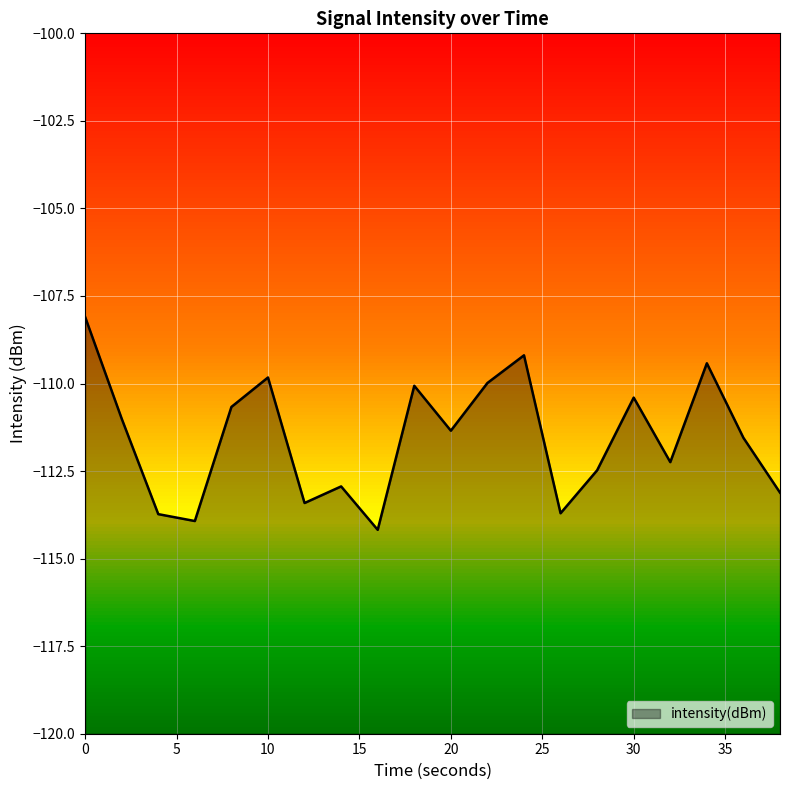

Reading left to right, list all the values displayed in this chart.

0=-108.1	2=-111.0	4=-113.7	6=-113.9	8=-110.7	10=-109.8	12=-113.4	14=-112.9	16=-114.2	18=-110.1	20=-111.3	22=-110.0	24=-109.2	26=-113.7	28=-112.5	30=-110.4	32=-112.2	34=-109.4	36=-111.6	38=-113.1